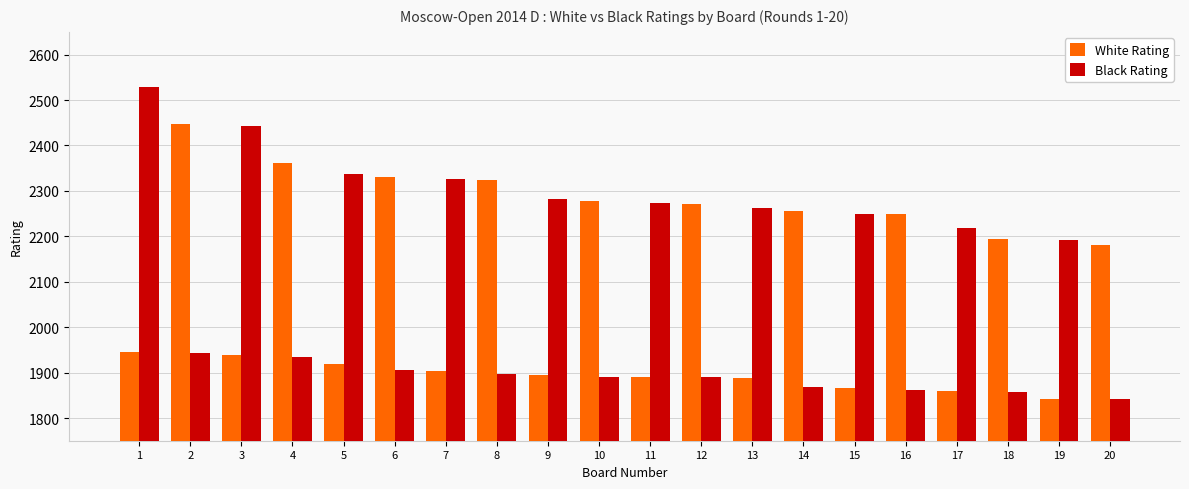

What is the average value of the Black Rating series?

2100